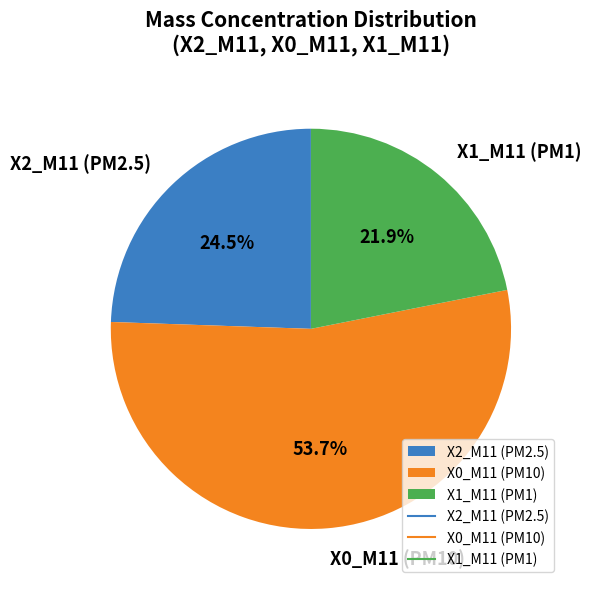

What is the majority slice?

X0_M11 (PM10)